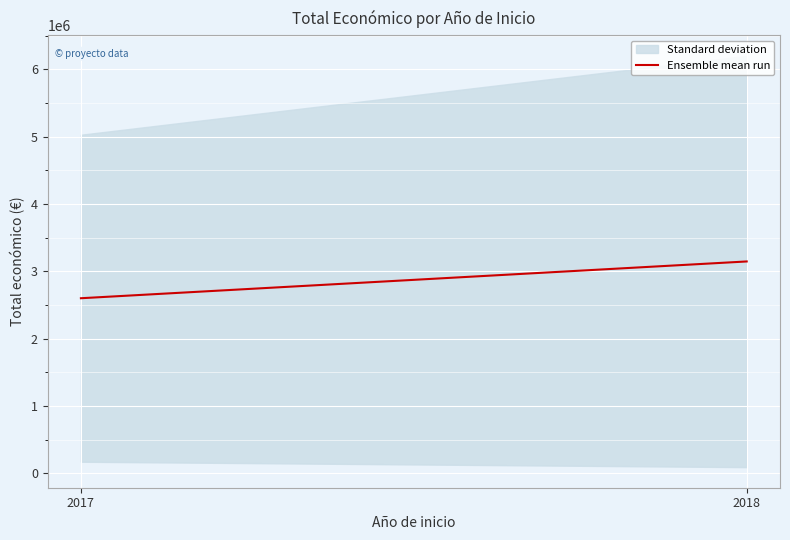

Reading left to right, transcribe all the data shown in this chart.

2017=2601080.0	2018=3147468.7